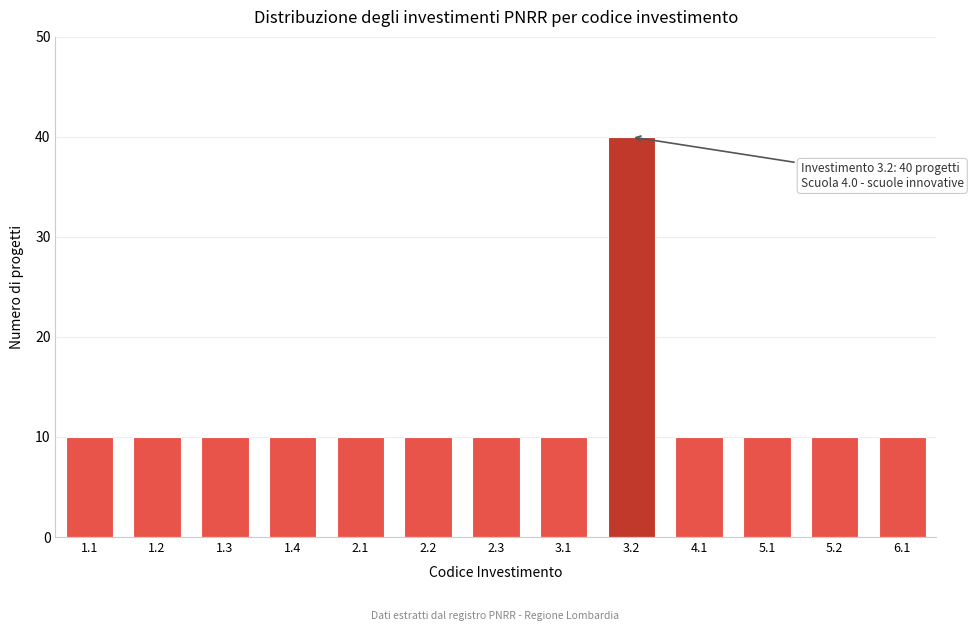

Reading left to right, transcribe all the data shown in this chart.

10	10	10	10	10	10	10	10	40	10	10	10	10